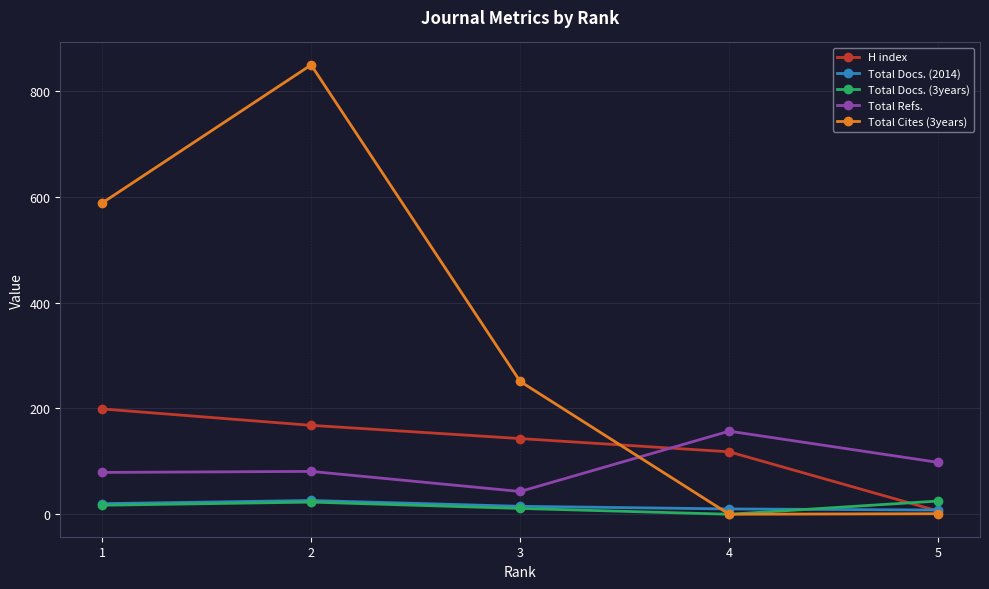

What is the maximum value for H index?

199